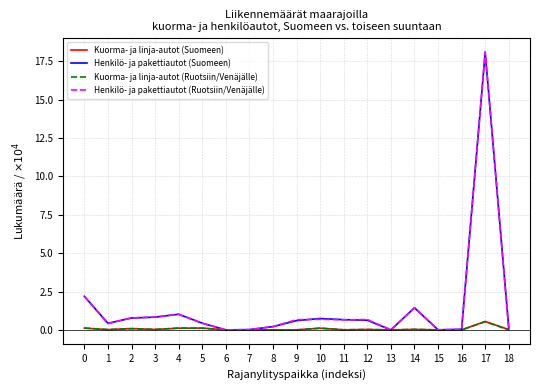

What is the difference between the maximum and minimum values in the Kuorma- ja linja-autot (Suomeen) series?

0.6